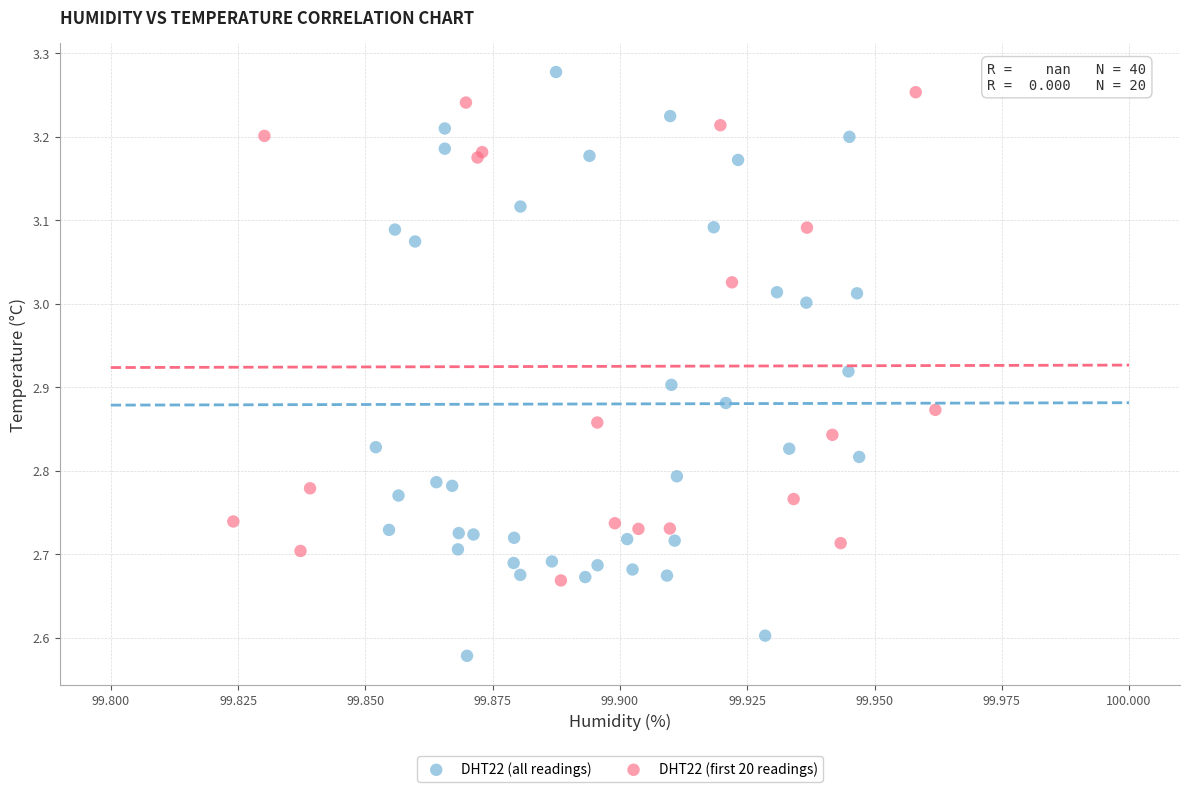

Which series has the largest Y range (max minus min)?

DHT22 (all readings)